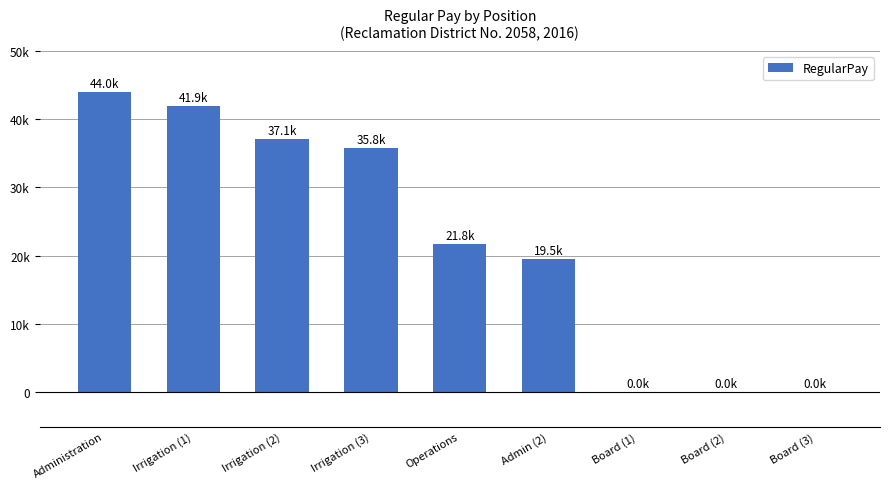

What is the approximate value at Admin (2)?

19464